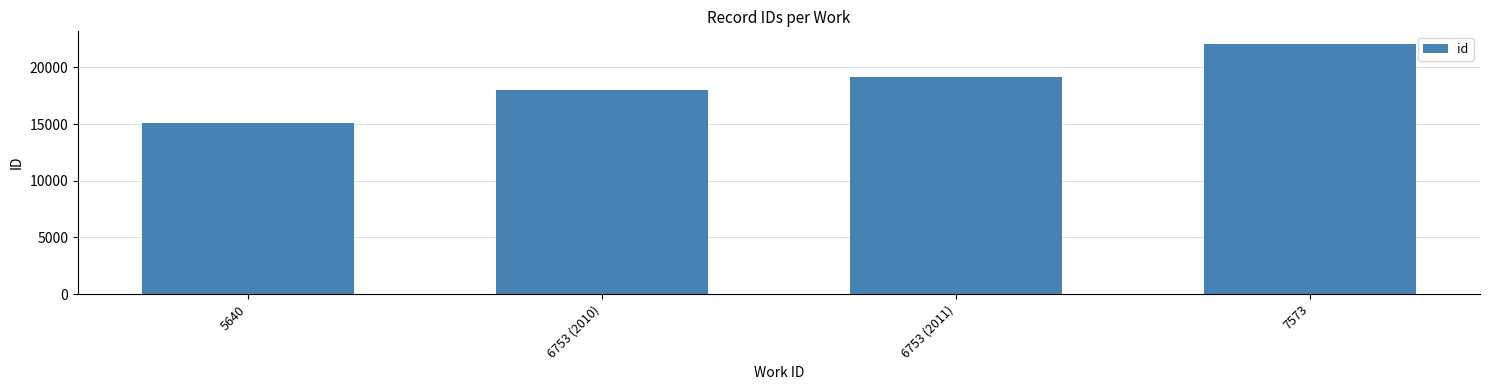

Which category has the lowest value across all series?

5640